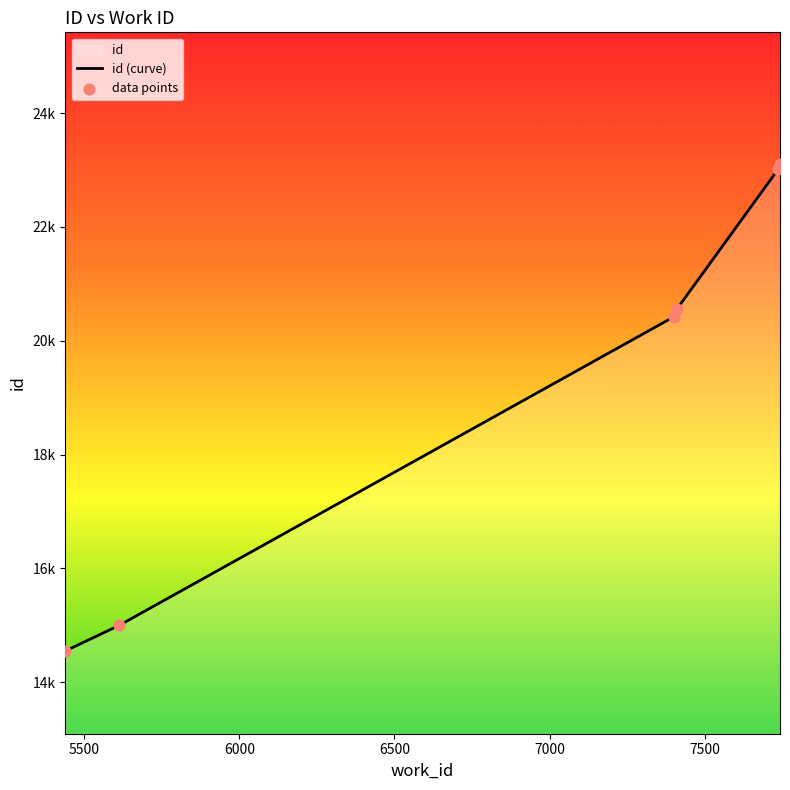

What is the change in value from 7411 to 7743?

+2547